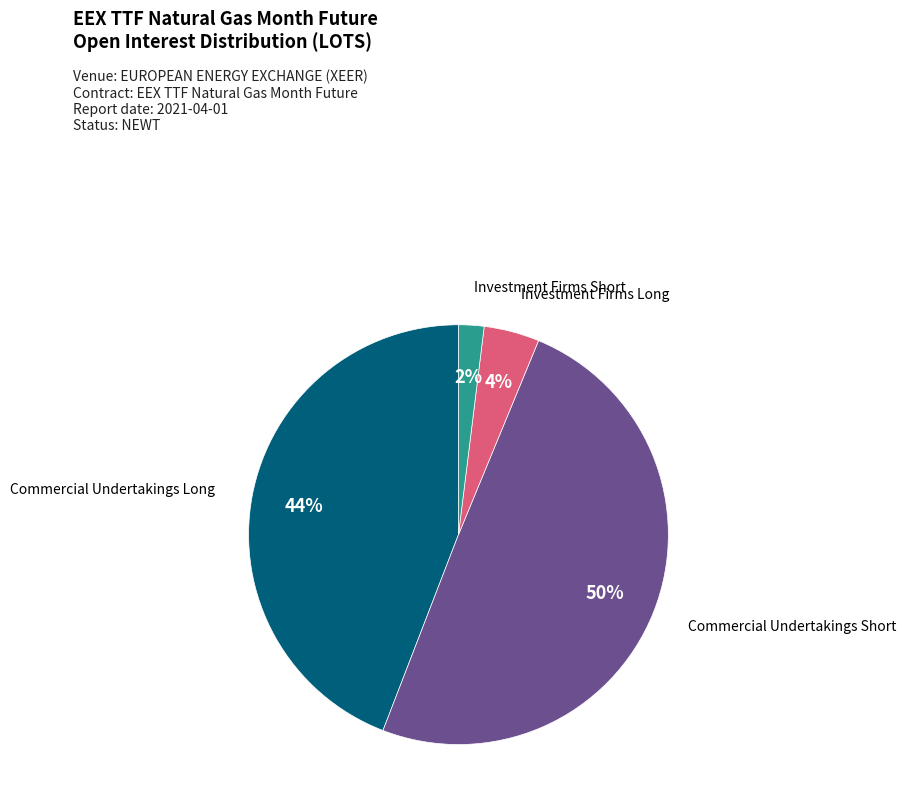

The Commercial Undertakings Short slice represents 50% of the pie. True or false?

True